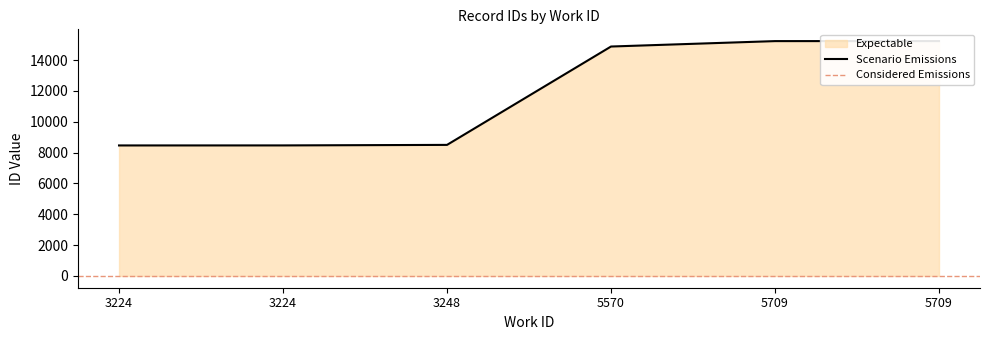

Is it true that the value at 3224 is 8468?

True